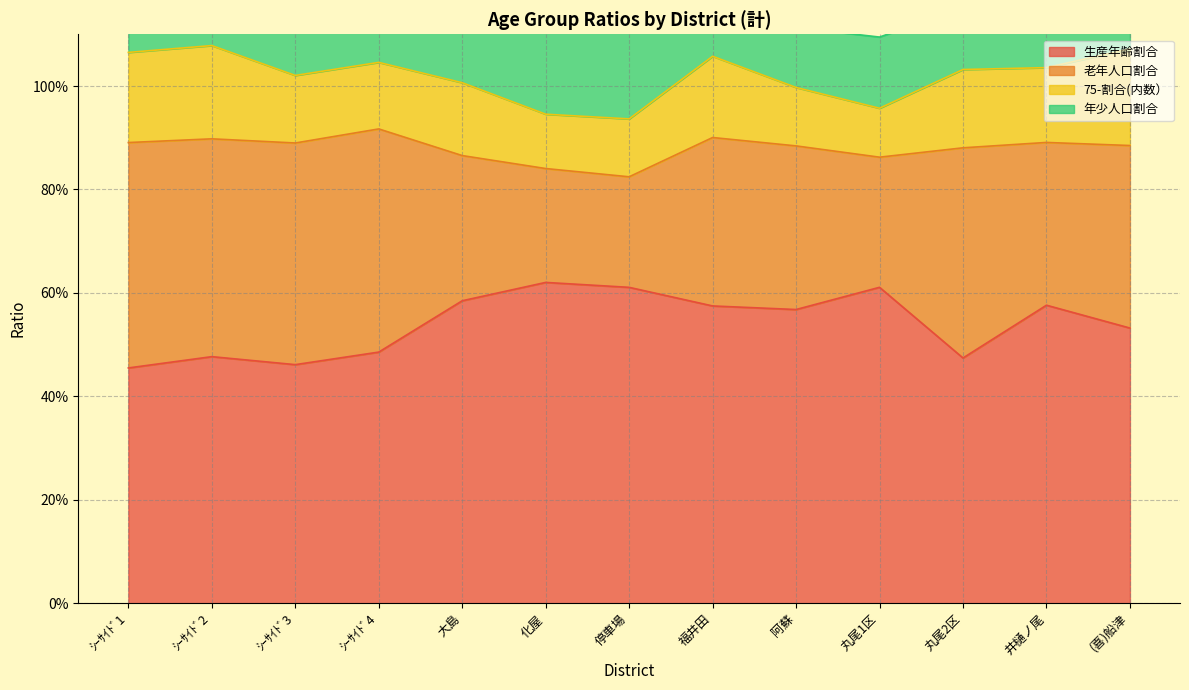

What is the value of the 年少人口割合 point at the 6th from the left?

0.8